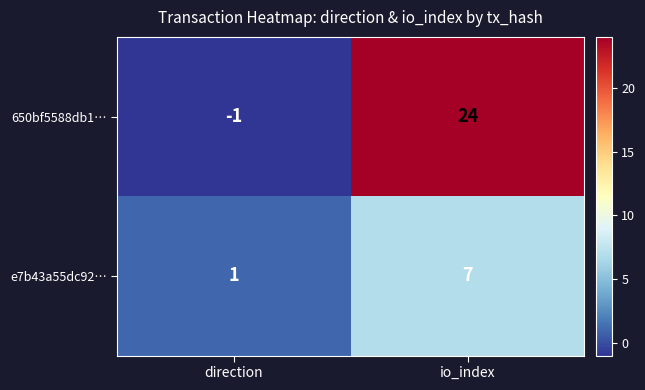

At which category is the sum across all series the highest?

io_index